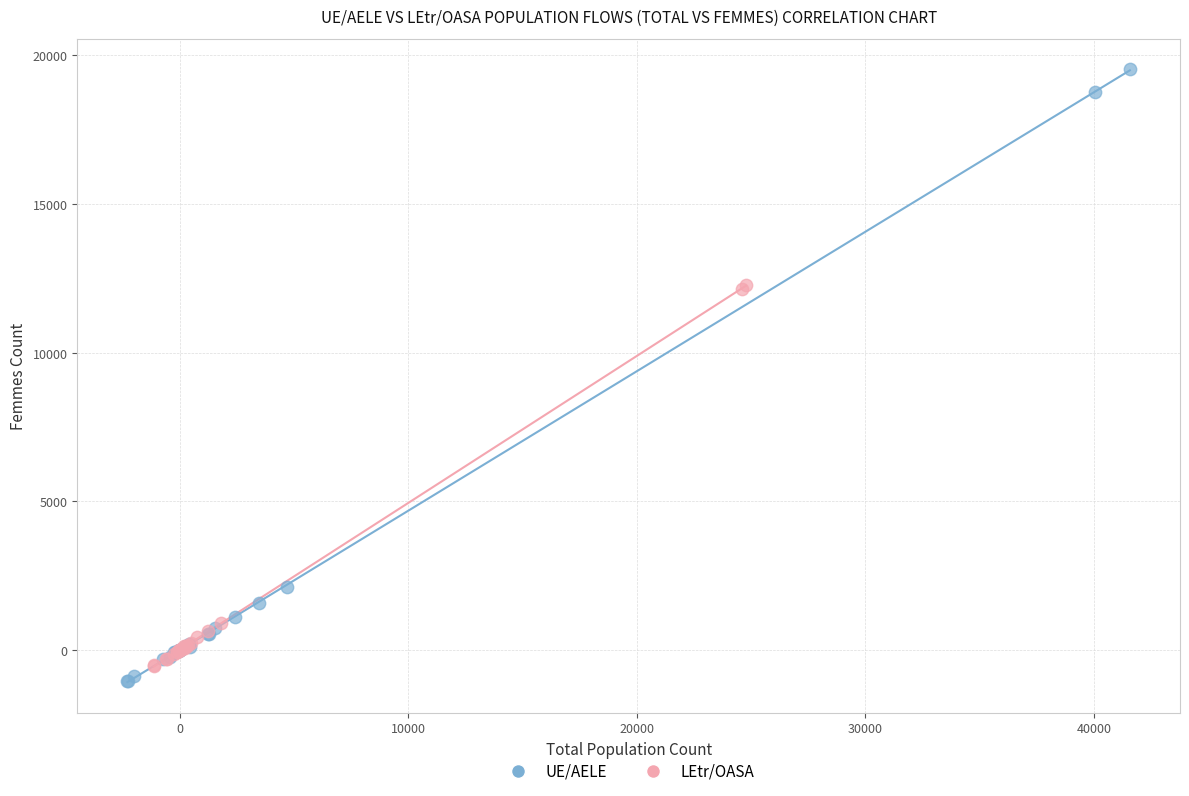

Which series has the widest spread of Y values?

UE/AELE